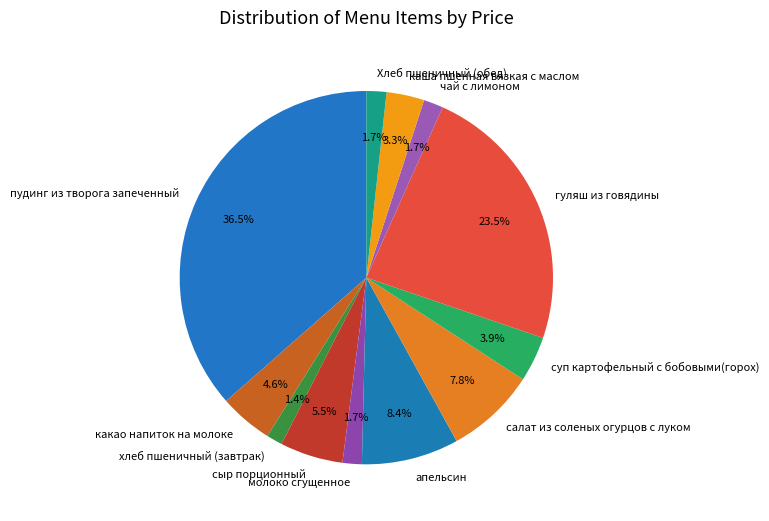

The чай с лимоном slice represents 12% of the pie. True or false?

False